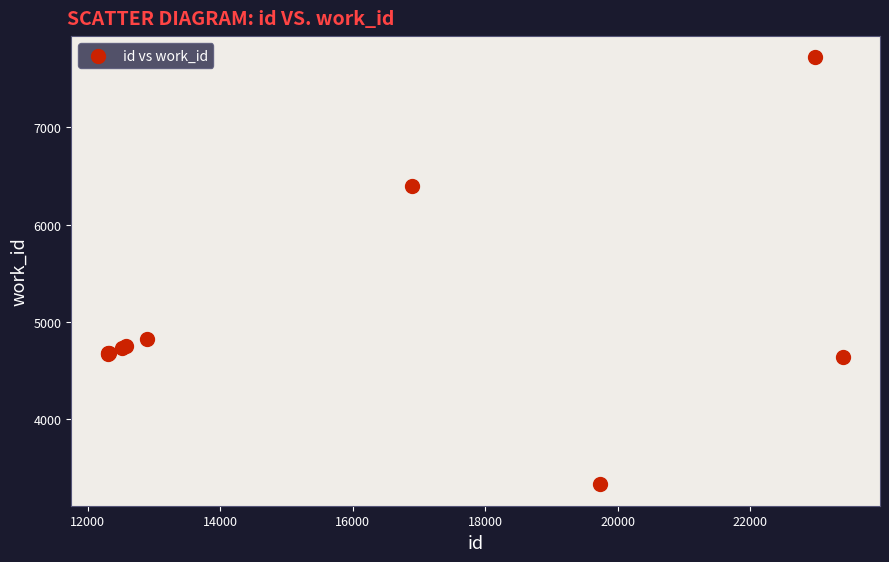

What Y value in the scatter plot is closest to 5524?

4823